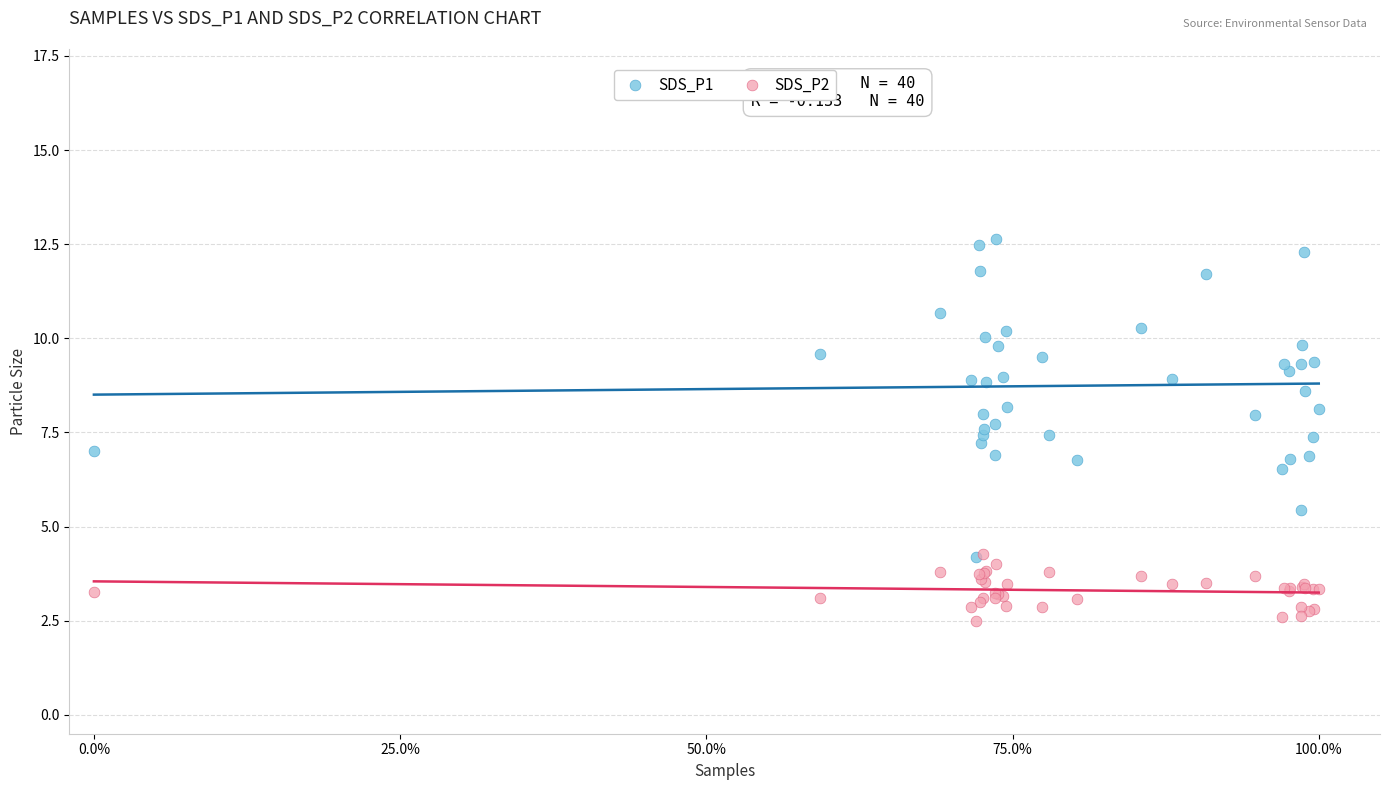

What are all the series names shown in the legend?

SDS_P1, SDS_P2